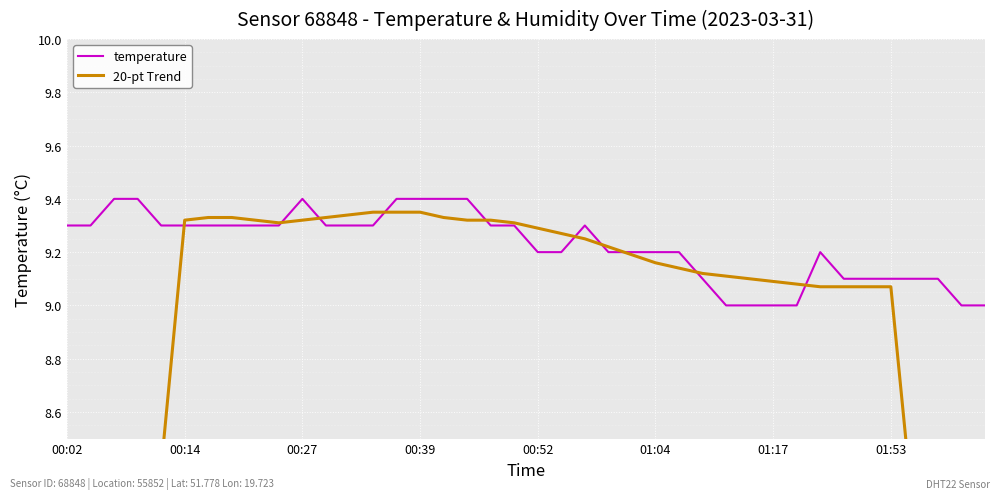

Rank the series by their average value, from lowest to highest.

20-pt Trend, temperature